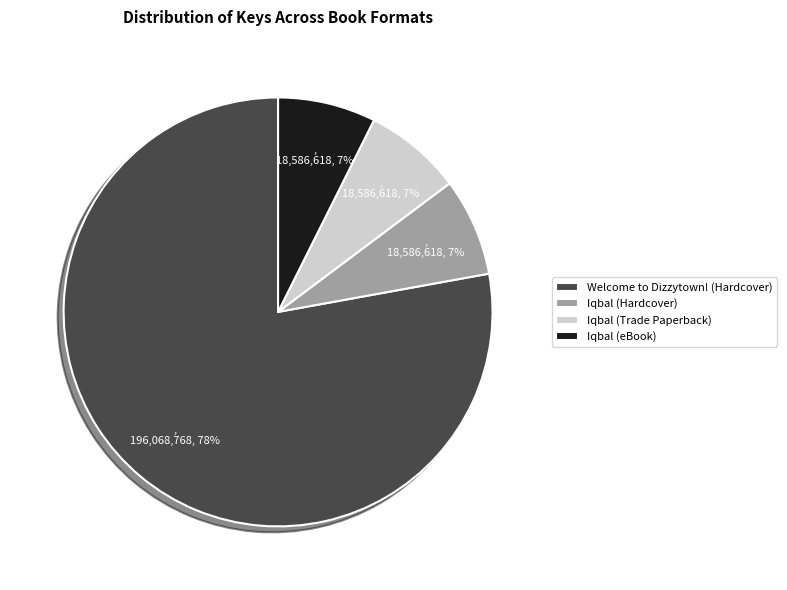

To the nearest percent, what portion does Iqbal (Hardcover) represent?

7%